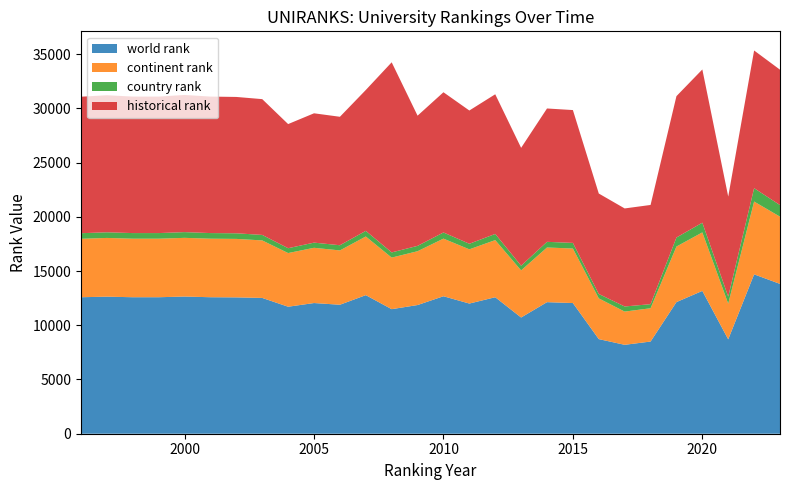

Reading left to right, list all the values displayed in this chart.

world rank: 12586	12638	12586	12586	12649	12586	12573	12522	11711	12051	11893	12779	11485	11866	12677	12003	12587	10716	12132	12049	8725	8198	8500	12137	13169	8704	14697	13815
continent rank: 5389	5416	5399	5399	5413	5399	5392	5303	4949	5094	5010	5408	4756	4964	5314	5000	5267	4344	5041	5028	3754	3065	3070	5123	5397	3289	6712	6201
country rank: 515	520	517	517	528	517	517	506	447	476	477	518	478	493	566	514	568	432	521	518	408	470	376	833	892	651	1233	1068
historical rank: 12586	12638	12586	12586	12649	12586	12573	12522	11446	11926	11846	12991	17530	12005	12931	12287	12879	10870	12297	12250	9262	9041	9149	13035	14131	9224	12696	12484